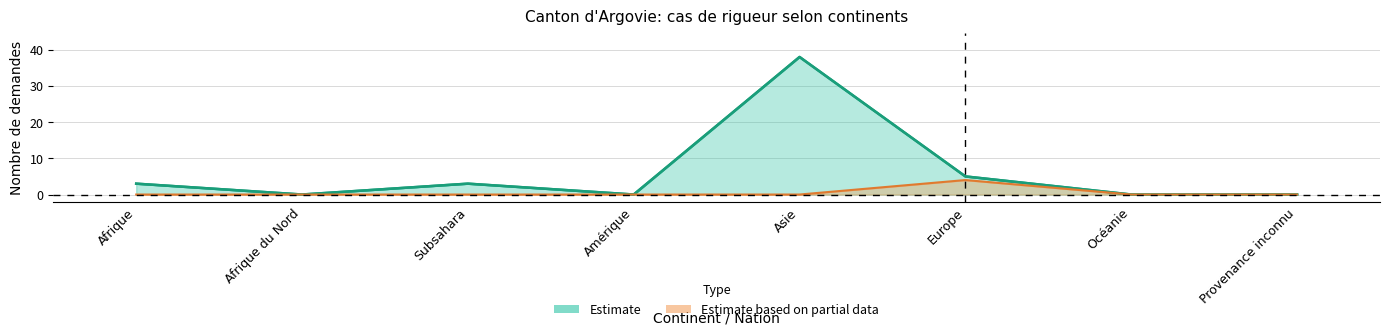

Does the chart have visible grid lines?

Yes